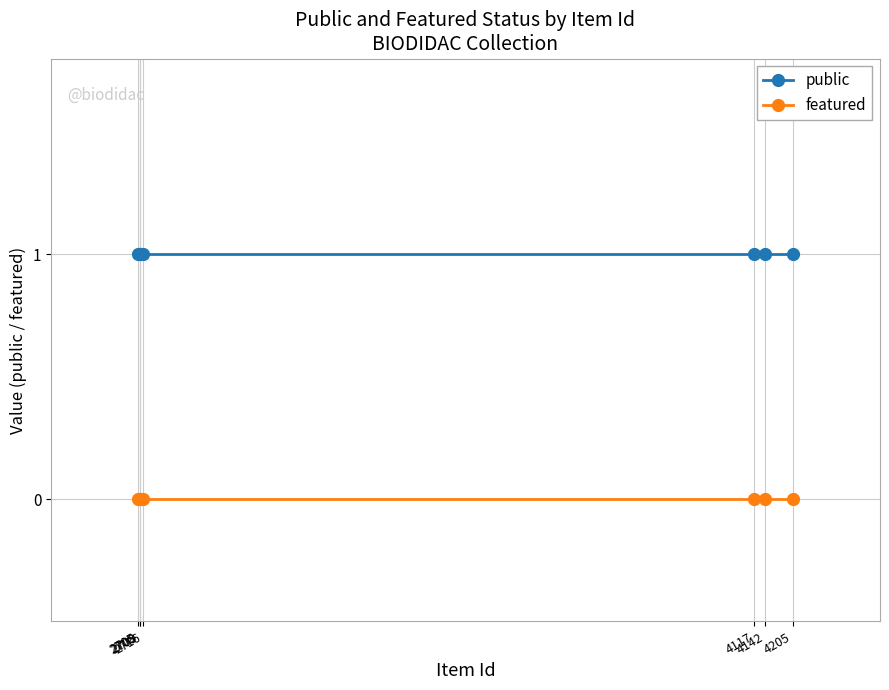

True or false: featured and public intersect in this chart.

False